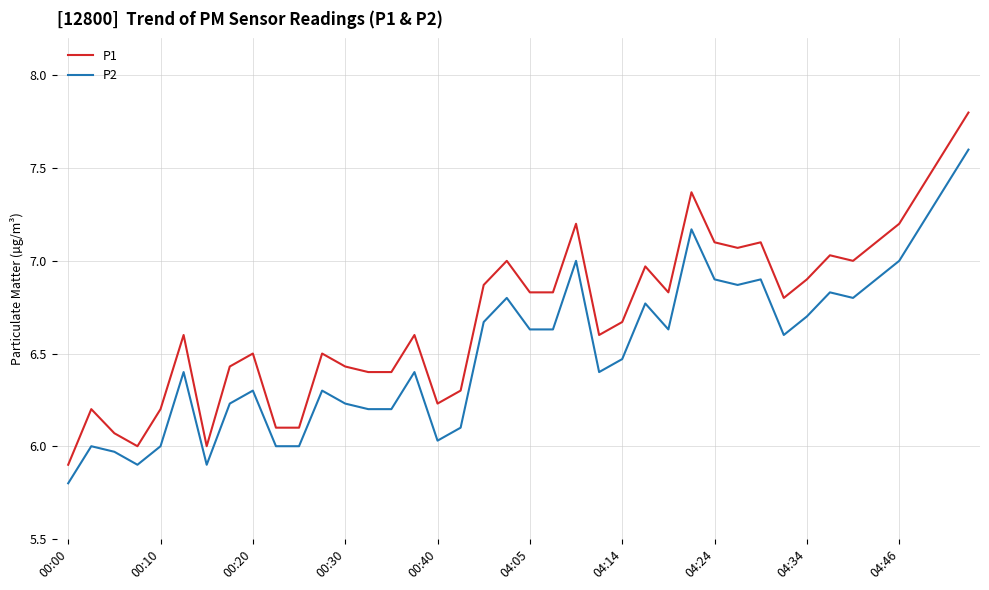

Which series has the largest total across all categories?

P1